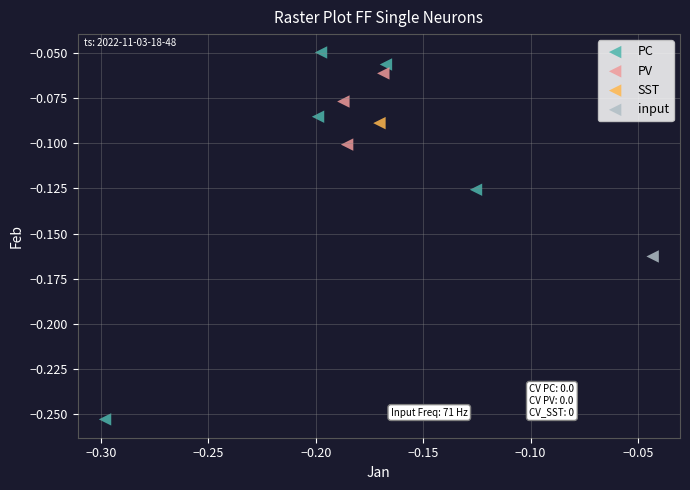

Which series reaches the minimum Y coordinate?

PC